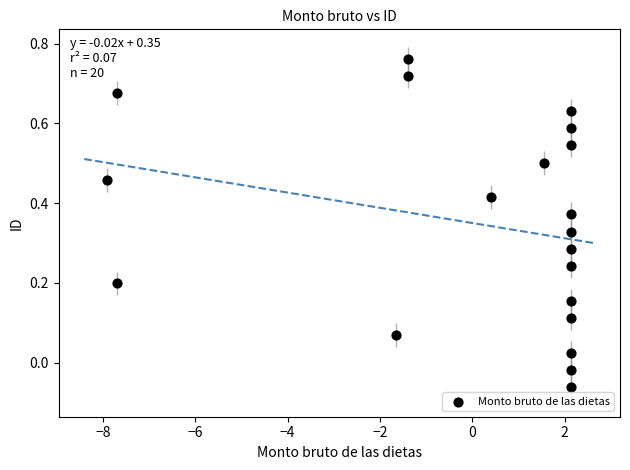

What is the range of X values (max minus min)?

10.0